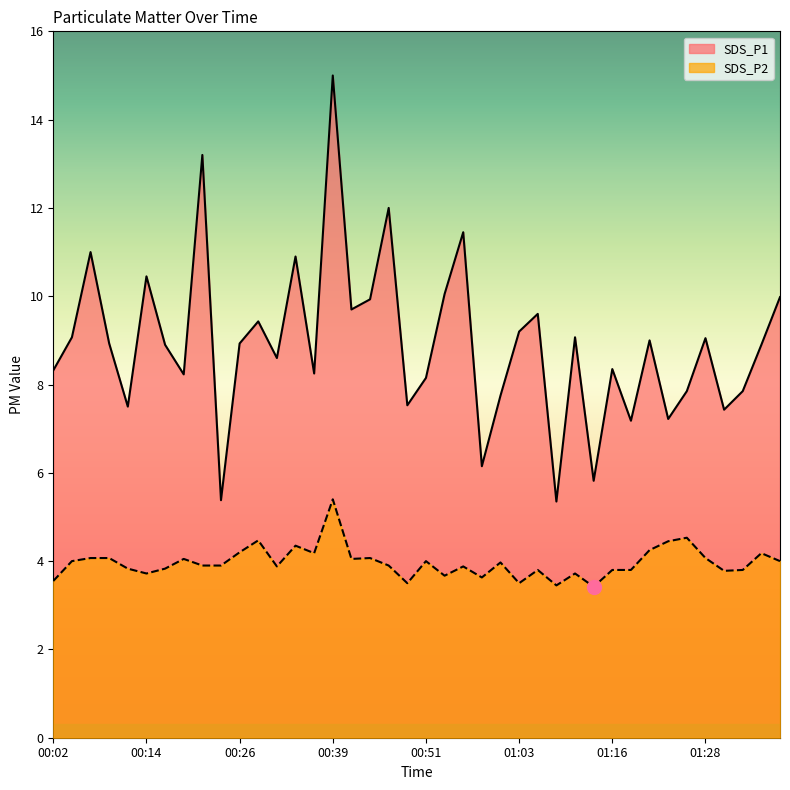

True or false: SDS_P2 has a value of 5.0 at 01:16.

False